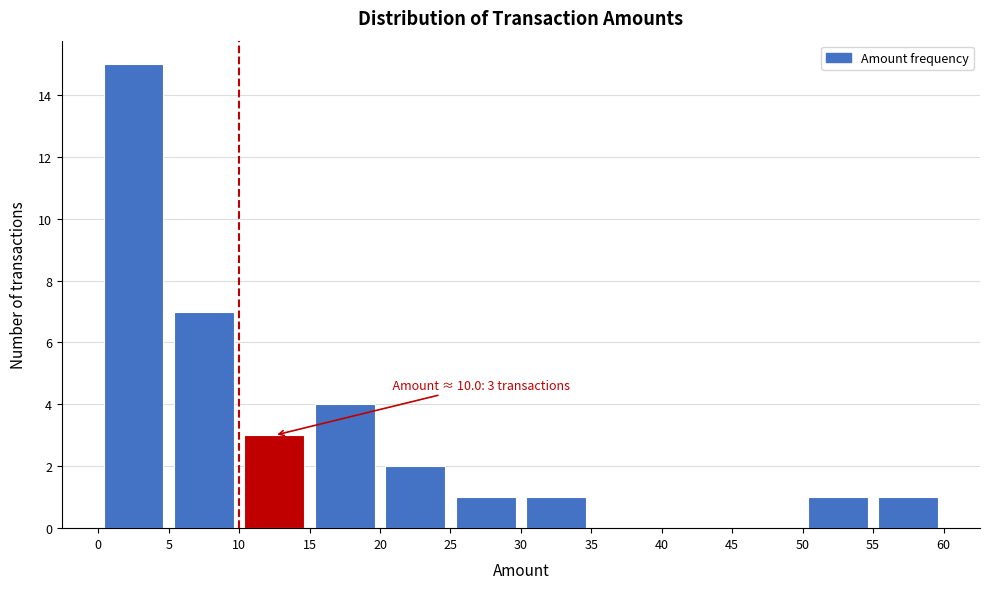

Over which range of the x-axis is the bar tallest?

0 to 5